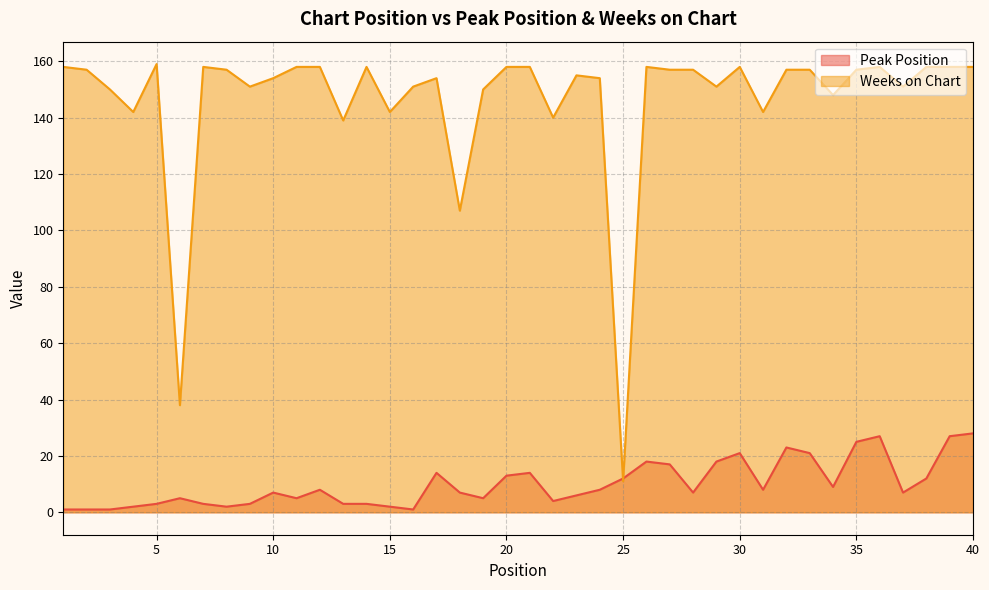

List the labels in order of Weeks on Chart value, largest first.

5, 1, 7, 11, 12, 14, 20, 21, 26, 30, 36, 38, 39, 40, 2, 8, 27, 28, 32, 33, 35, 23, 10, 17, 24, 9, 16, 29, 37, 3, 19, 34, 4, 15, 31, 22, 13, 18, 6, 25